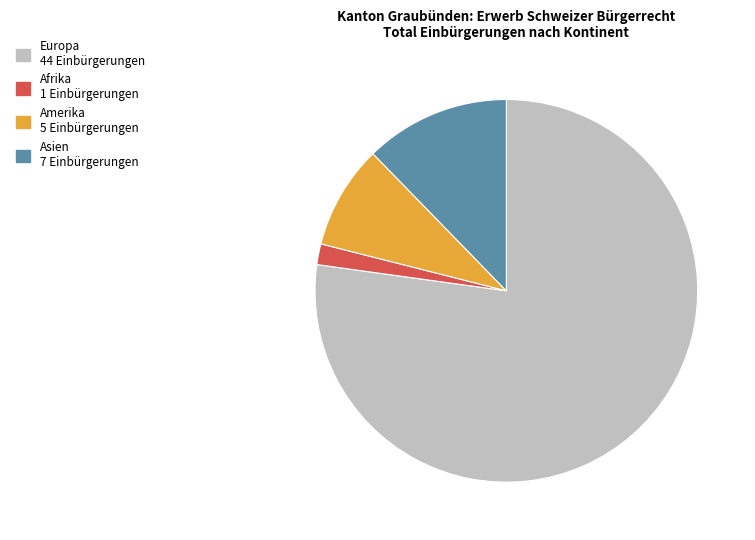

How many slices are in this pie chart?

4